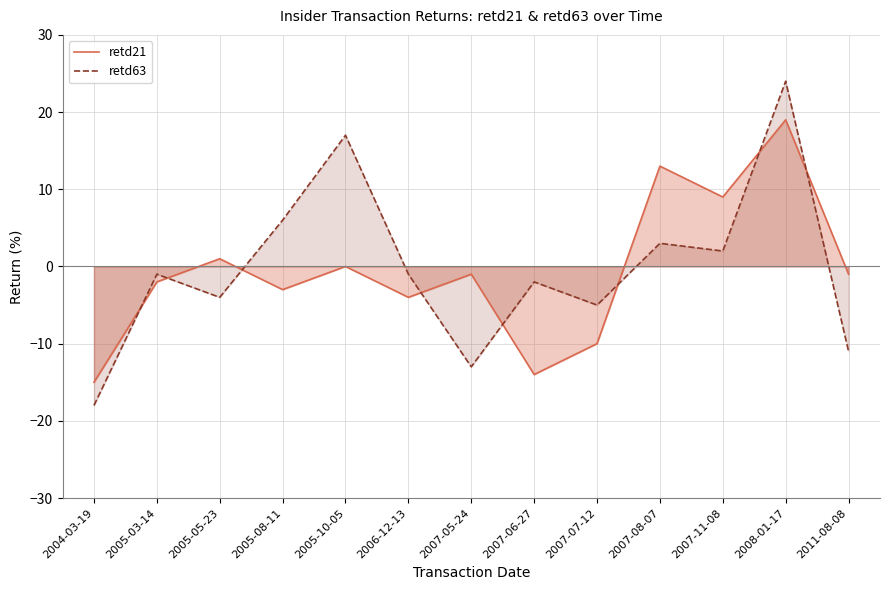

At 2007-05-24, list the series in order from smallest to largest.

retd63, retd21